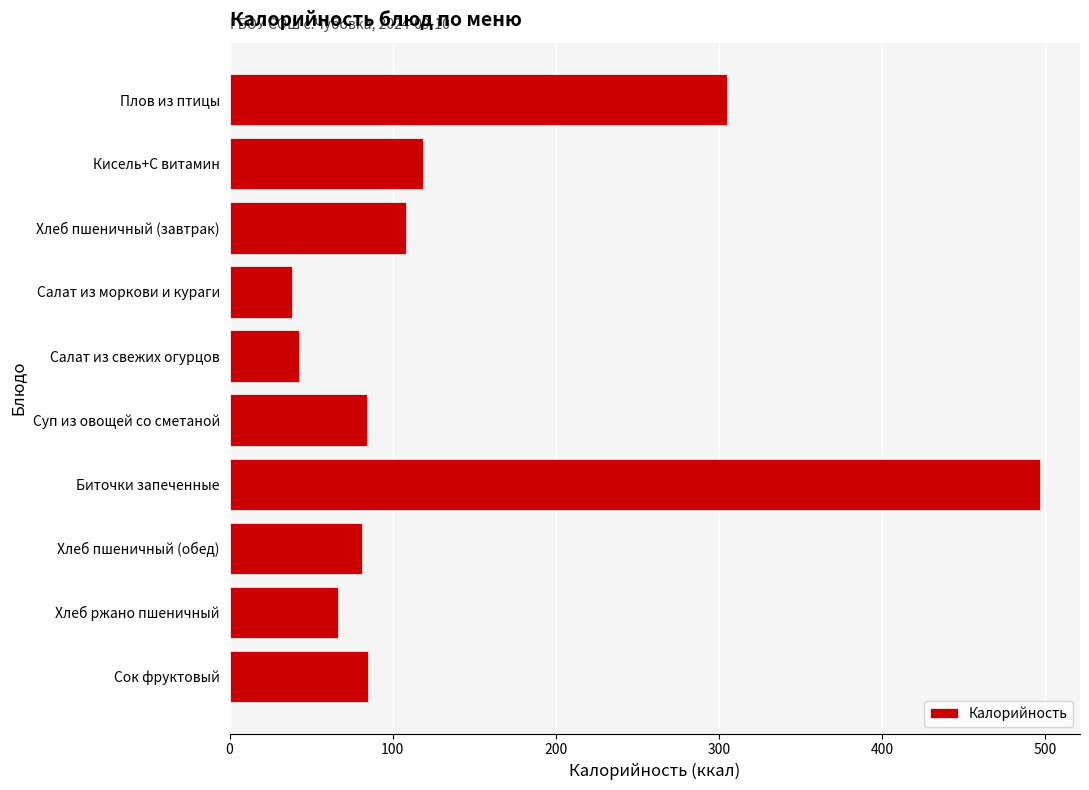

What is the sum of the values at Кисель+С витамин and Сок фруктовый?

203.4